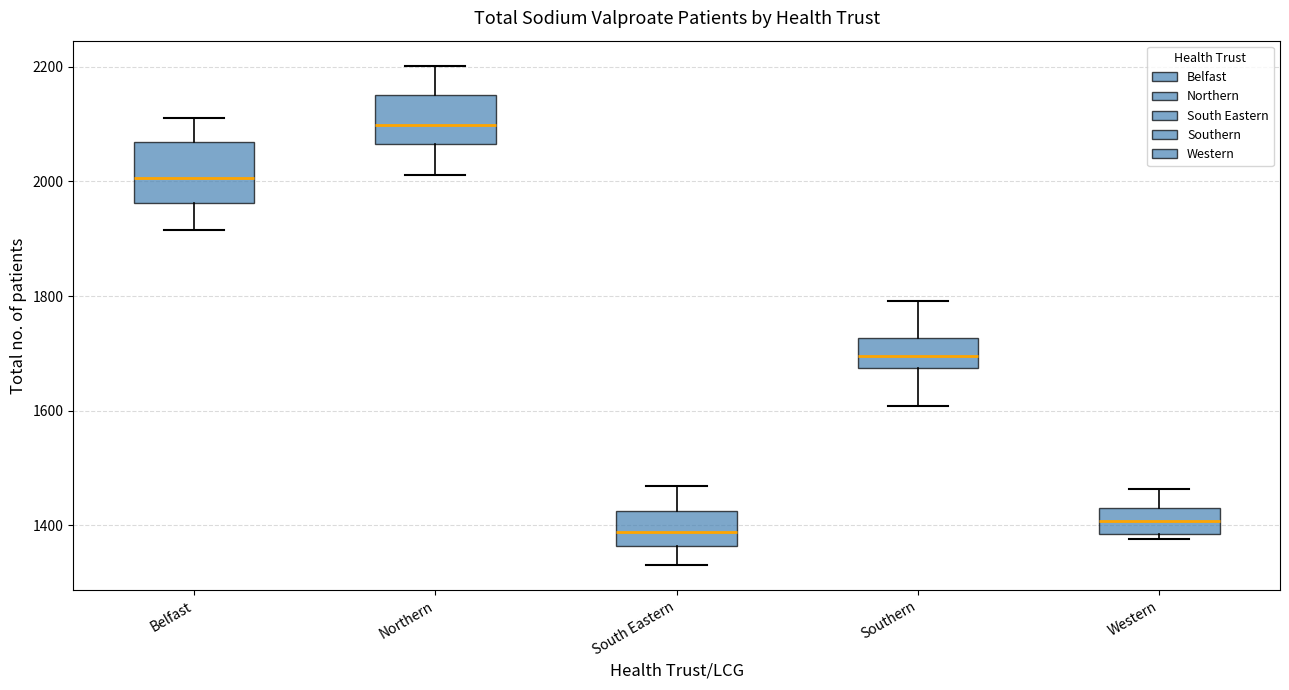

Where is the lower edge of the box for Belfast on the y-axis? The values are not printed on the chart, so give them approximately, as read against the axis.

1960